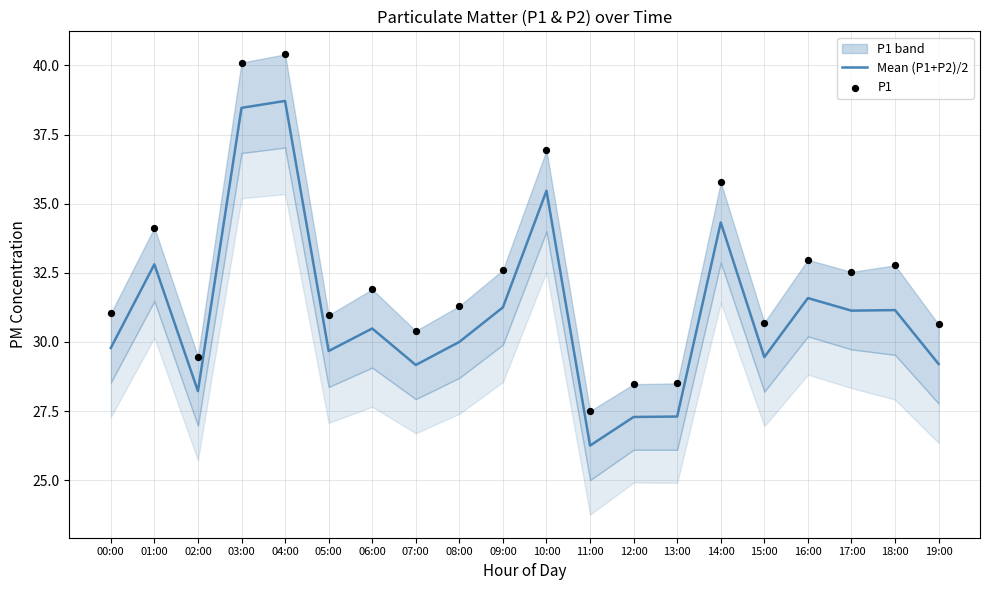

Which series has the widest spread of Y values?

P1